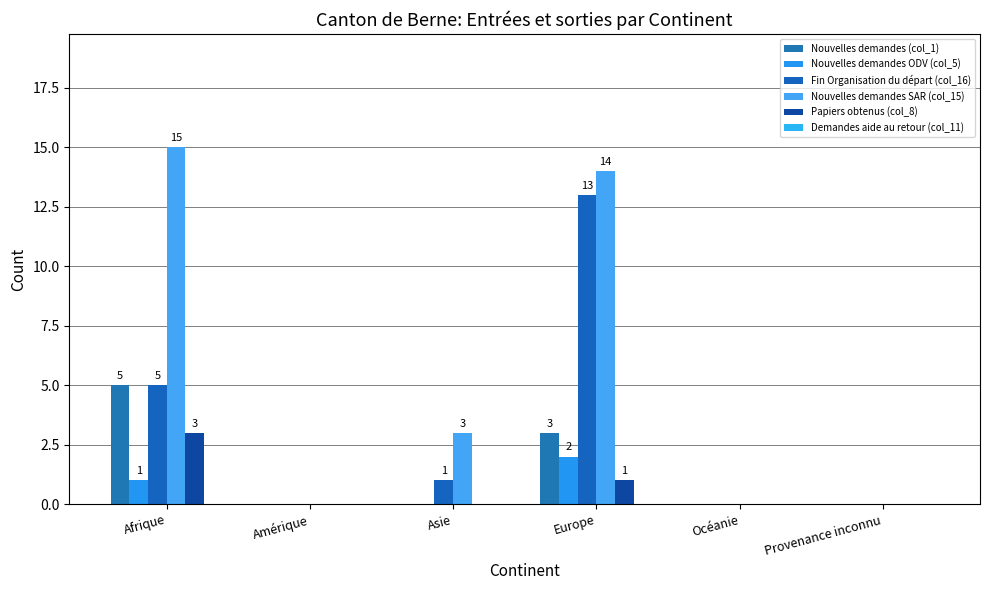

Reading left to right, transcribe all the data shown in this chart.

Nouvelles demandes (col_1): Afrique=5	Amérique=0	Asie=0	Europe=3	Océanie=0	Provenance inconnu=0
Nouvelles demandes ODV (col_5): Afrique=1	Amérique=0	Asie=0	Europe=2	Océanie=0	Provenance inconnu=0
Fin Organisation du départ (col_16): Afrique=5	Amérique=0	Asie=1	Europe=13	Océanie=0	Provenance inconnu=0
Nouvelles demandes SAR (col_15): Afrique=15	Amérique=0	Asie=3	Europe=14	Océanie=0	Provenance inconnu=0
Papiers obtenus (col_8): Afrique=3	Amérique=0	Asie=0	Europe=1	Océanie=0	Provenance inconnu=0
Demandes aide au retour (col_11): Afrique=0	Amérique=0	Asie=0	Europe=0	Océanie=0	Provenance inconnu=0